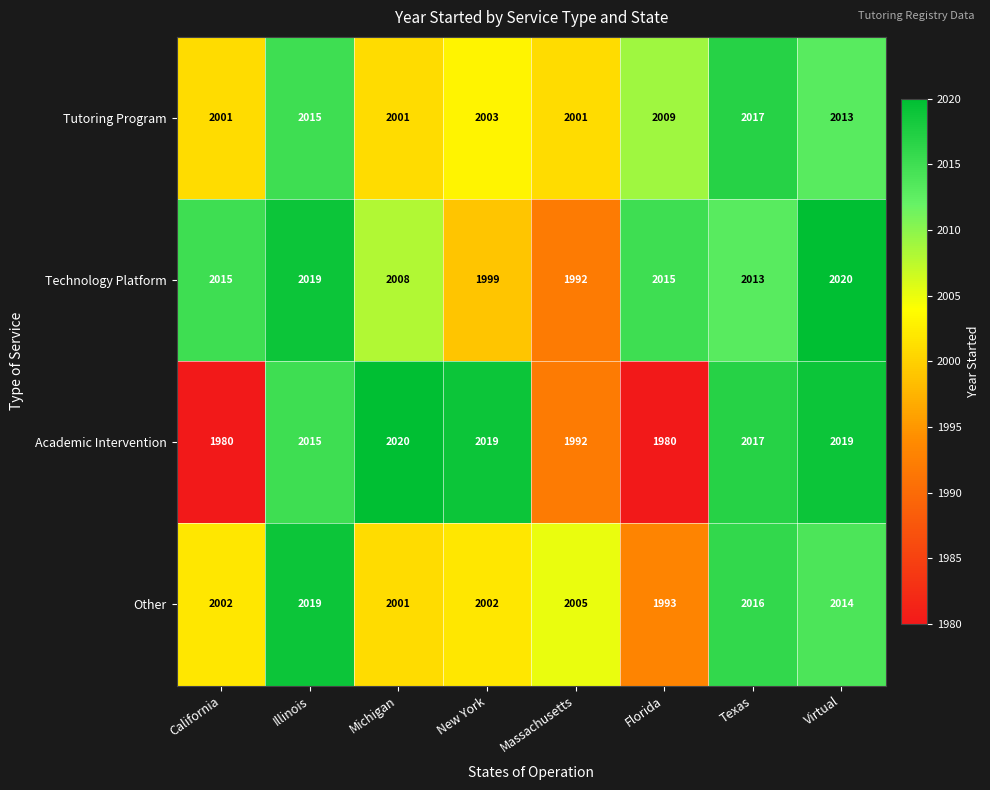

List the series in order of their overall mean, lowest first.

Academic Intervention, Other, Tutoring Program, Technology Platform